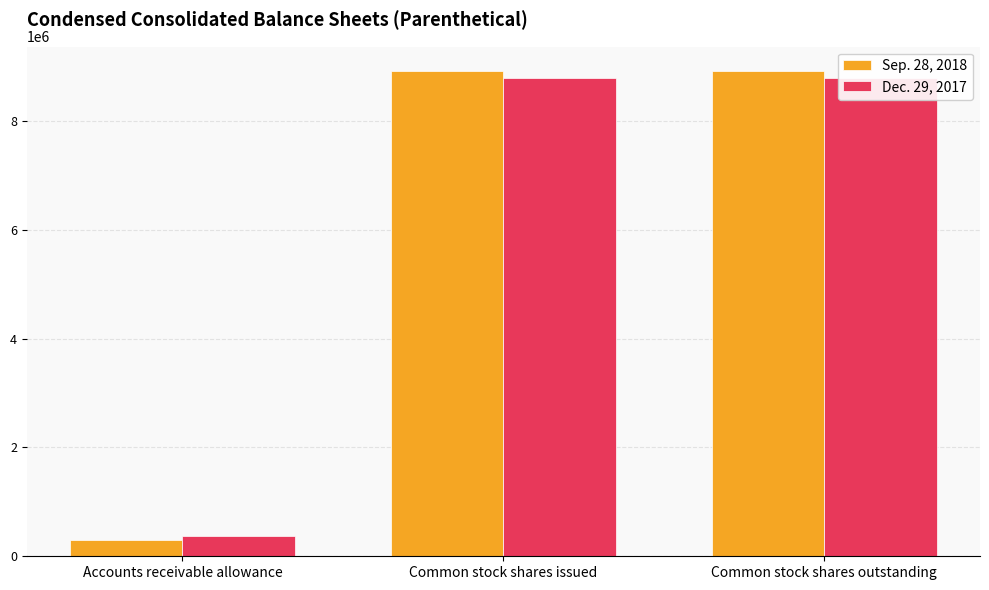

What is the label of the 1st bar from the left?

Accounts receivable allowance